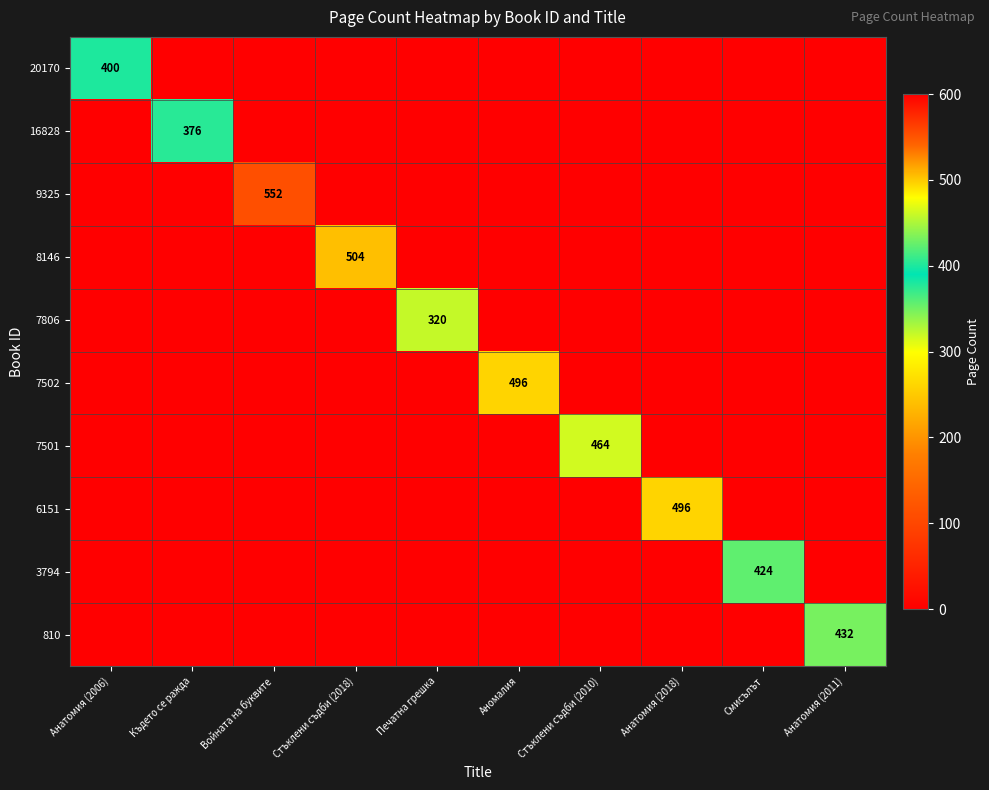

Which series has the largest total across all categories?

9325